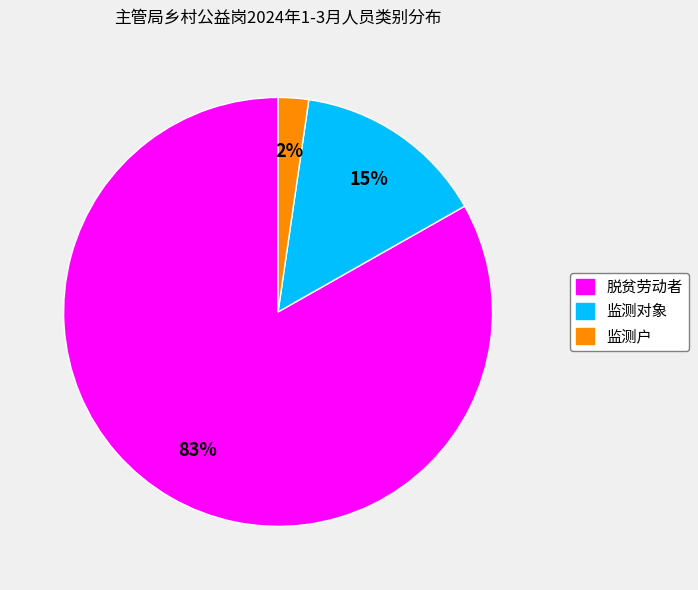

To the nearest percent, what is the difference between the 监测户 and 脱贫劳动者 slice percentages?

81%